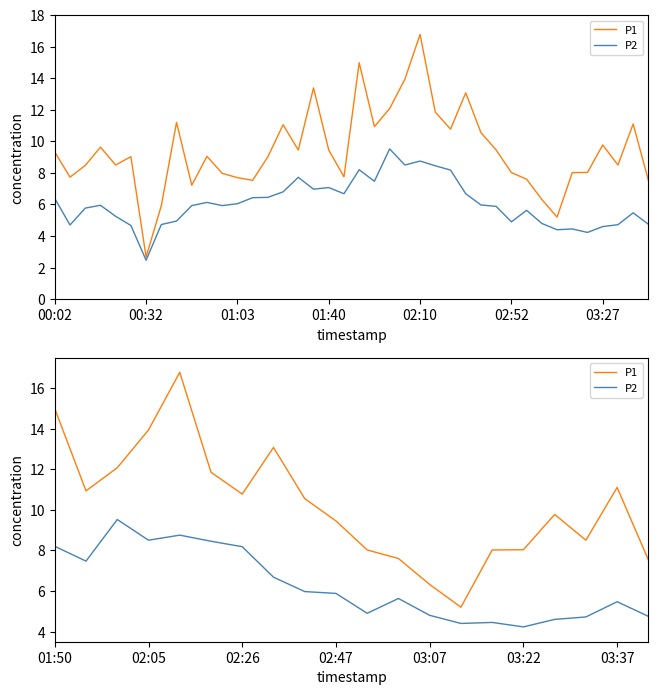

True or false: P2 and P1 intersect in this chart.

False